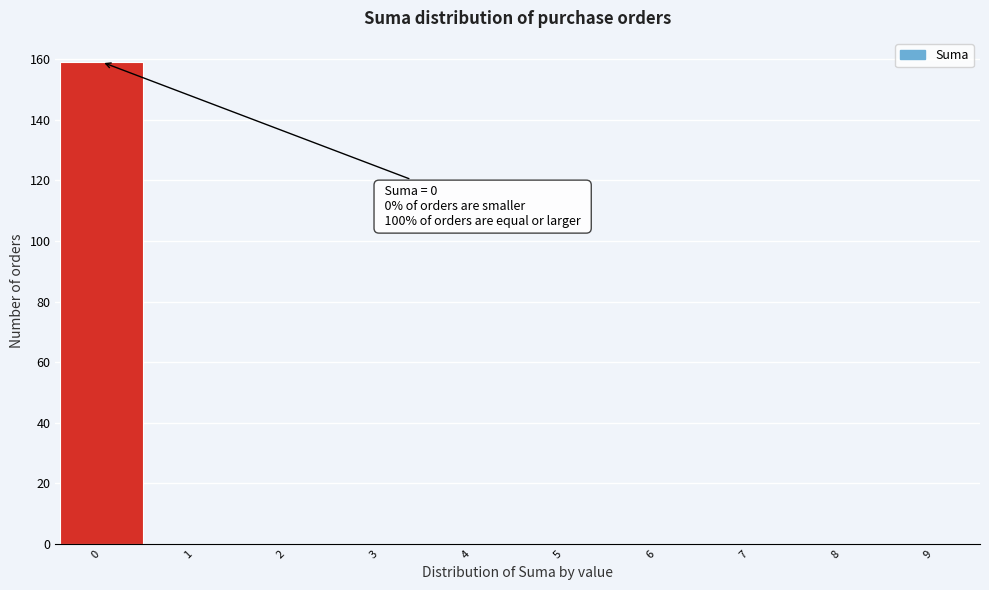

Over which range of the x-axis is the bar tallest?

-0.5 to 0.5